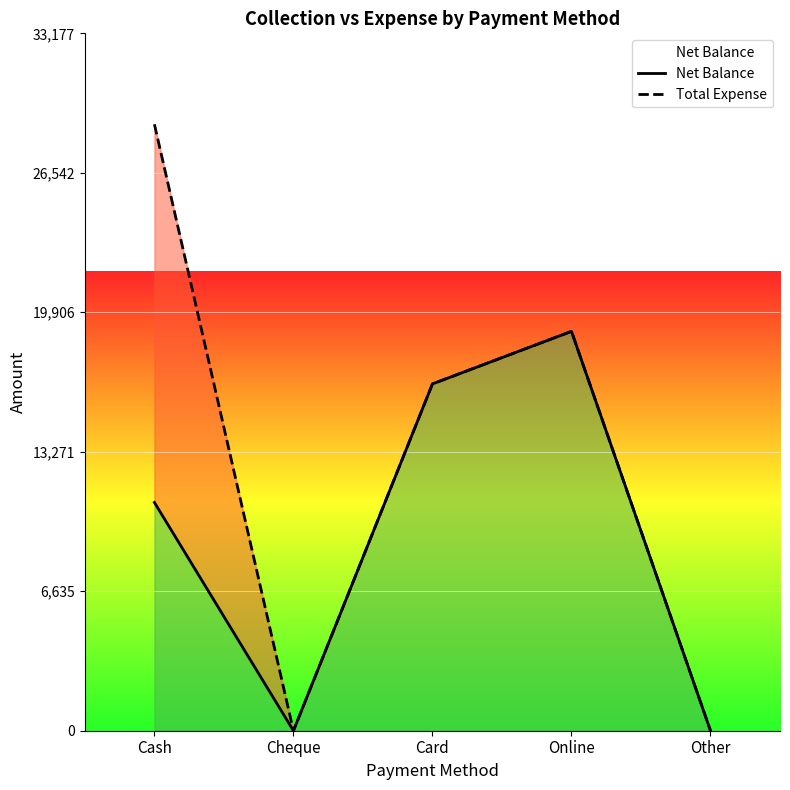

How many values in the Net Balance series exceed 10860?

2